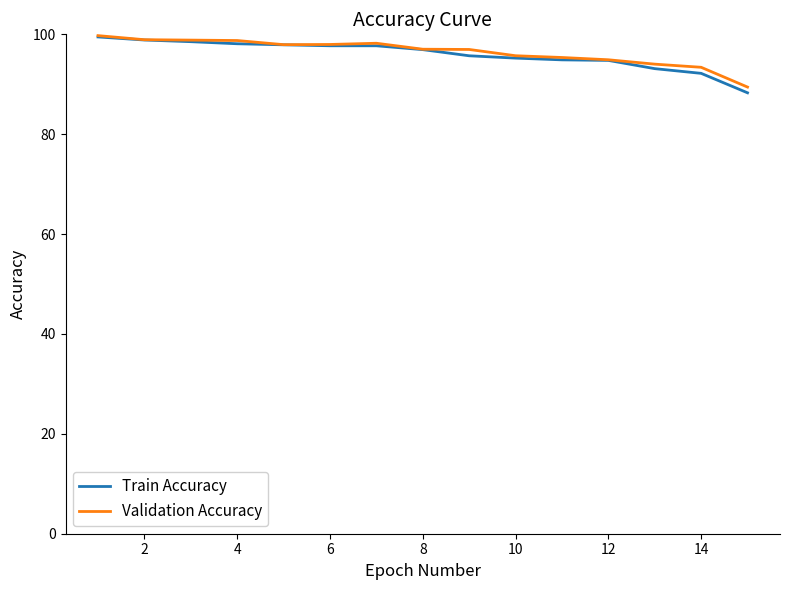

What are all the series names shown in the legend?

Train Accuracy, Validation Accuracy